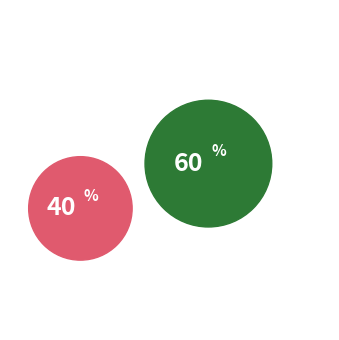

To the nearest percent, what is the combined percentage of Johann Scholz & Michael Saur and Martin Jung?

100%